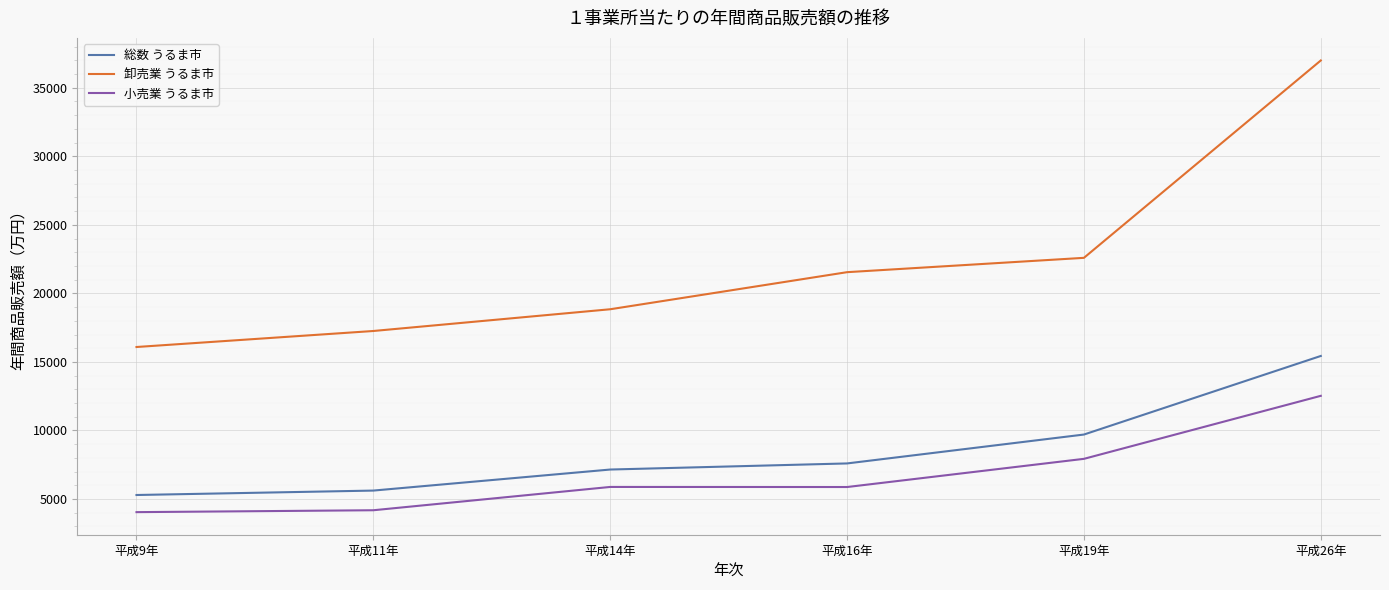

What is the average value of the 小売業 うるま市 series?

6740